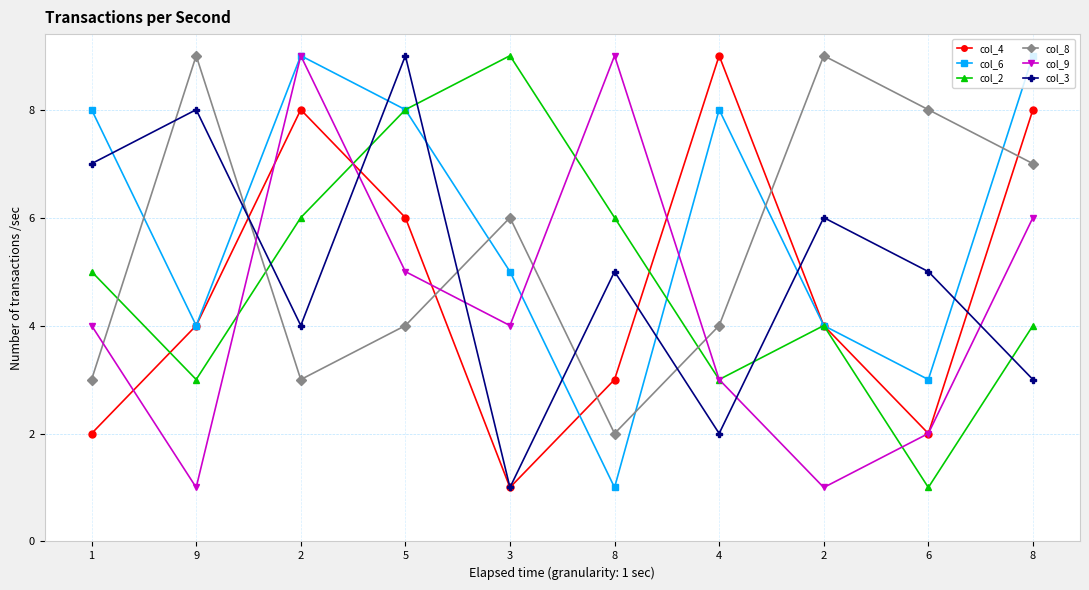

Which series has the largest total across all categories?

col_6